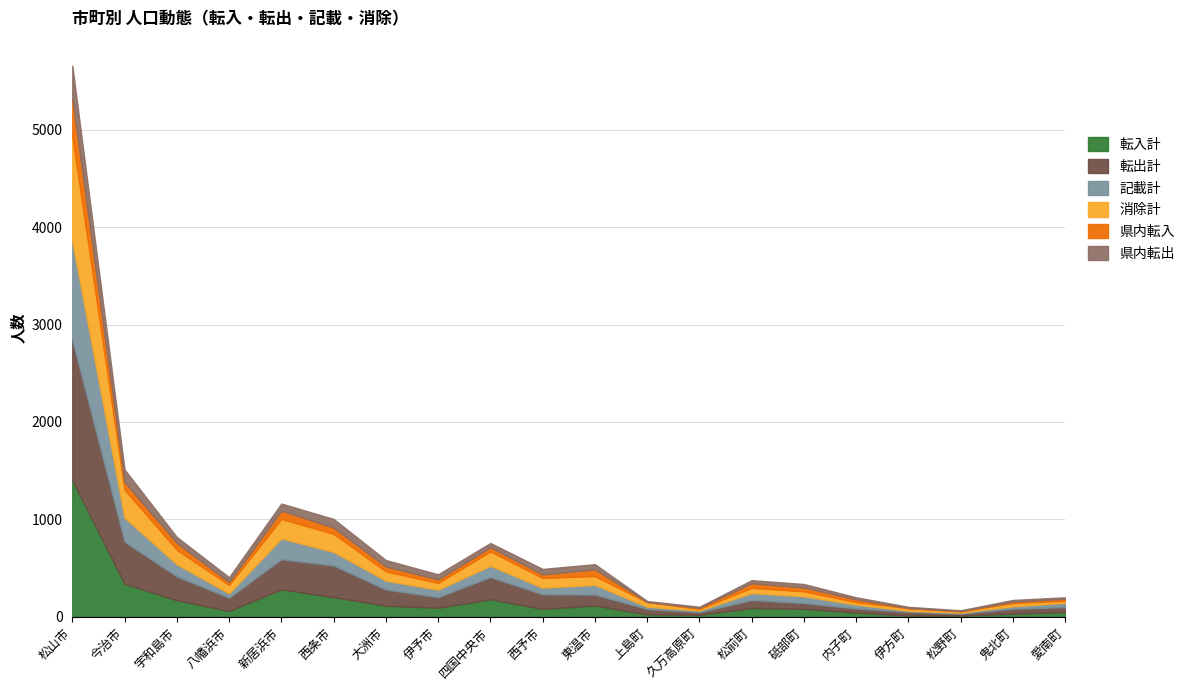

How many distinct data groups are displayed?

6